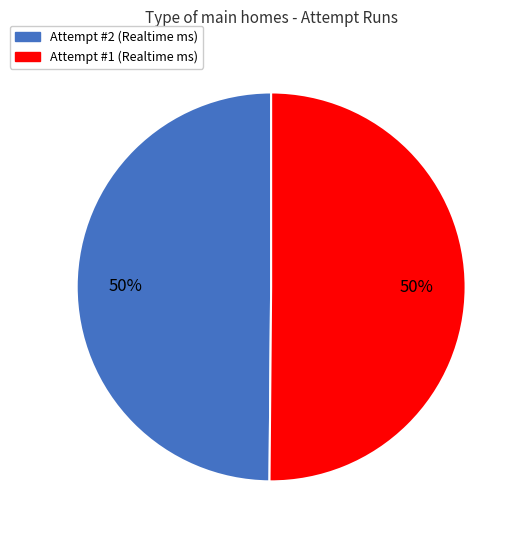

To the nearest percent, what is the average slice percentage?

50%